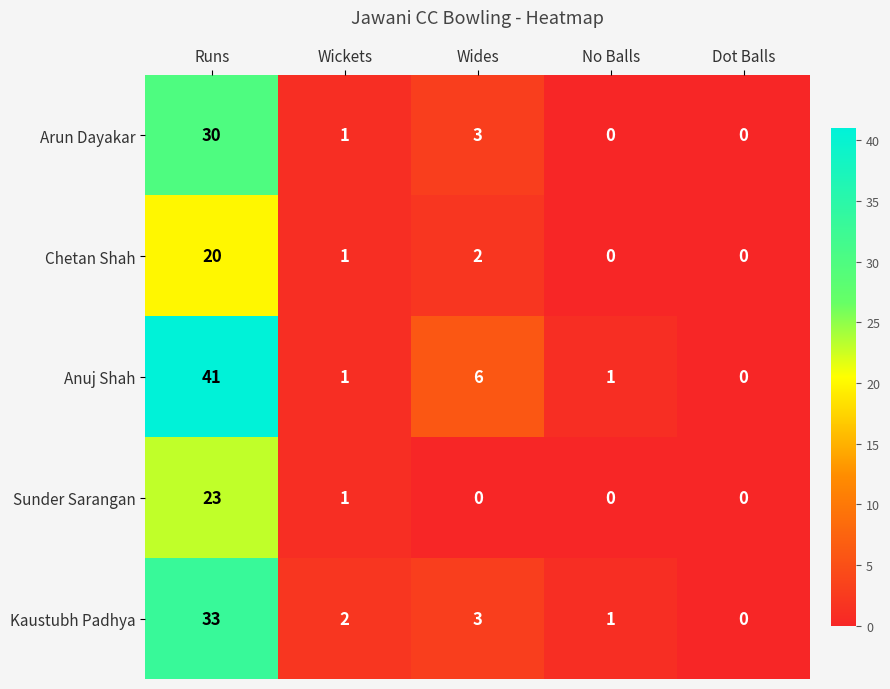

How many data points does each series have?

5